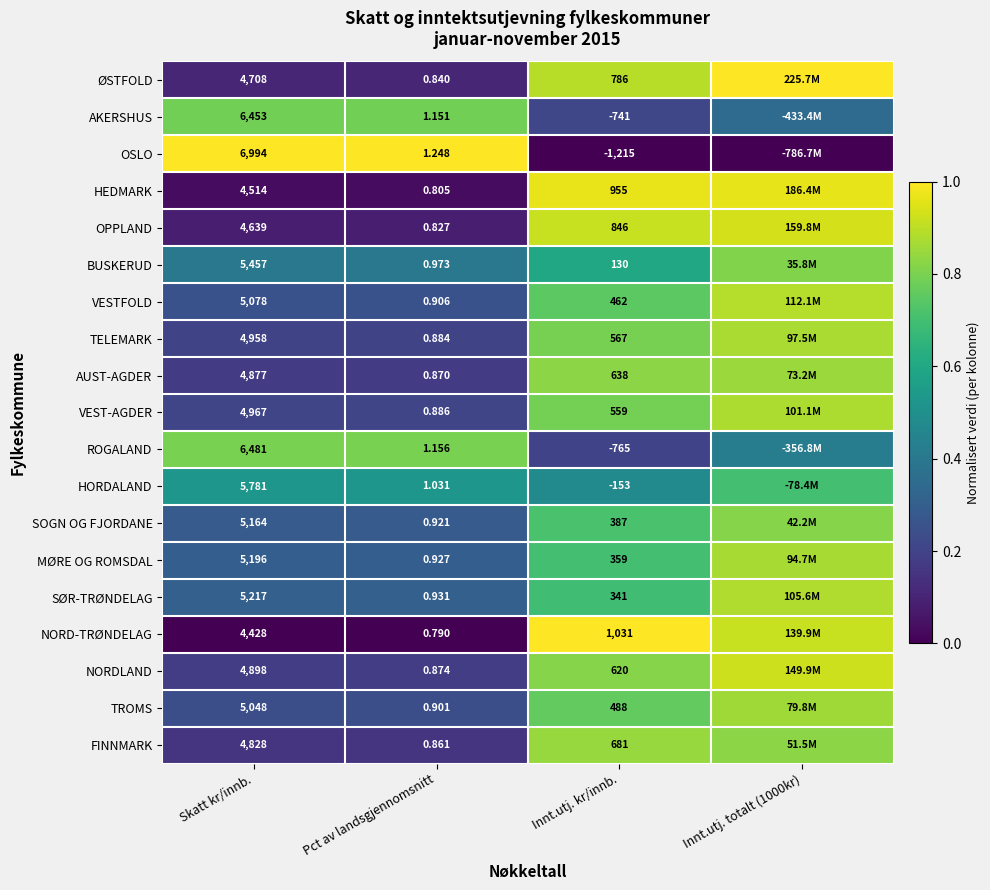

At which label does HORDALAND reach its peak?

Innt.utj. totalt (1000kr)